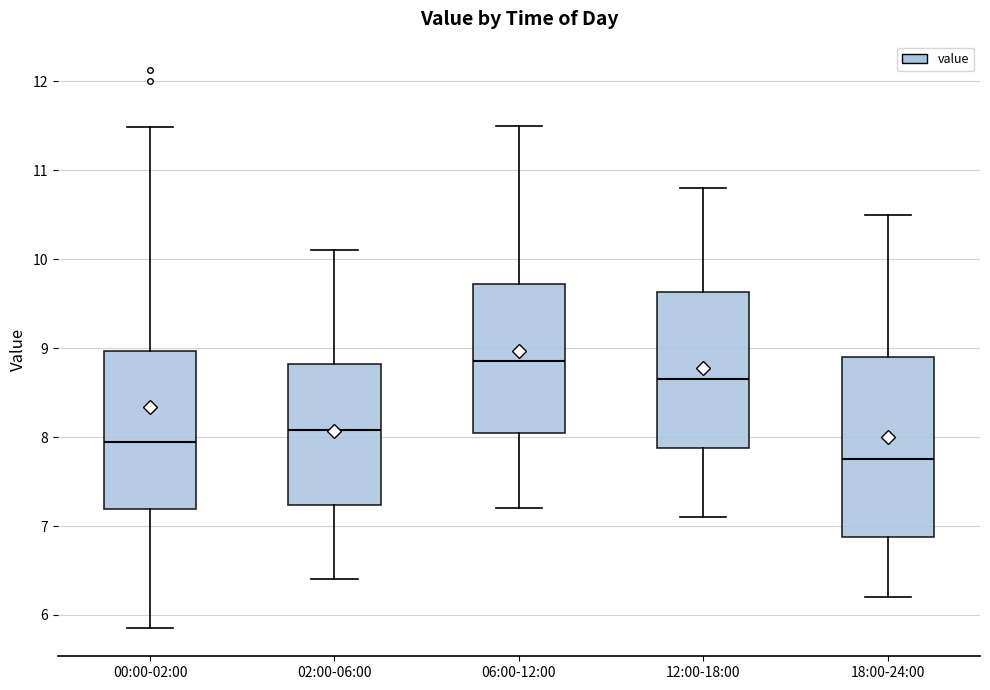

Reading left to right, read every box against the y-axis: the position of its median line, the range the box covers, and the ends of its whiskers. The values are not printed on the chart, so give them approximately, as read against the axis.

00:00-02:00: median 8.0, box 7.2 to 9.0, whiskers 5.9 to 11.5
02:00-06:00: median 8.1, box 7.2 to 8.8, whiskers 6.4 to 10.1
06:00-12:00: median 8.9, box 8.1 to 9.7, whiskers 7.2 to 11.5
12:00-18:00: median 8.7, box 7.9 to 9.6, whiskers 7.1 to 10.8
18:00-24:00: median 7.8, box 6.9 to 8.9, whiskers 6.2 to 10.5